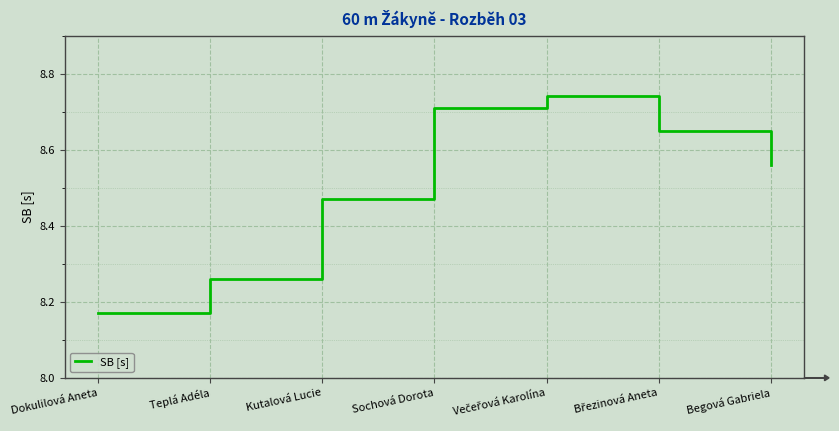

At which category does the chart reach its minimum across all series?

Dokulilová Aneta